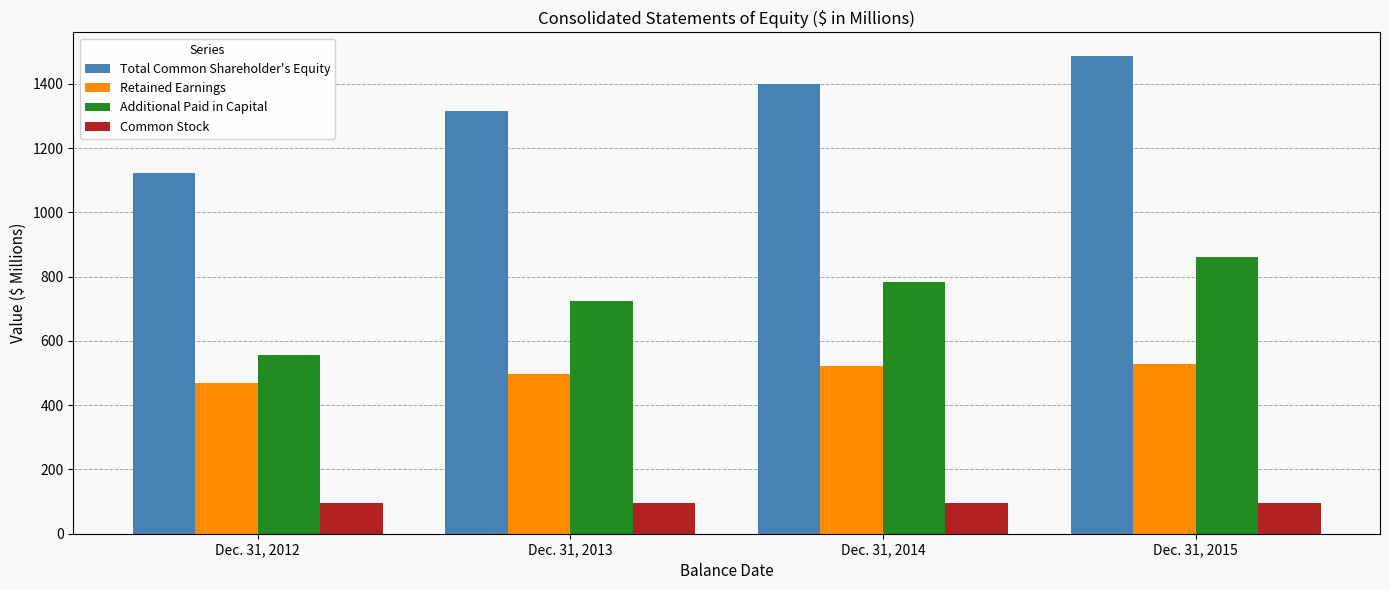

Reading left to right, what are all the values shown in this chart?

Total Common Shareholder's Equity: Dec. 31, 2012=1121.5	Dec. 31, 2013=1315.4	Dec. 31, 2014=1399.4	Dec. 31, 2015=1485.9
Retained Earnings: Dec. 31, 2012=470.5	Dec. 31, 2013=496.3	Dec. 31, 2014=521.8	Dec. 31, 2015=528.5
Additional Paid in Capital: Dec. 31, 2012=555.4	Dec. 31, 2013=723.5	Dec. 31, 2014=782.0	Dec. 31, 2015=861.8
Common Stock: Dec. 31, 2012=95.6	Dec. 31, 2013=95.6	Dec. 31, 2014=95.6	Dec. 31, 2015=95.6